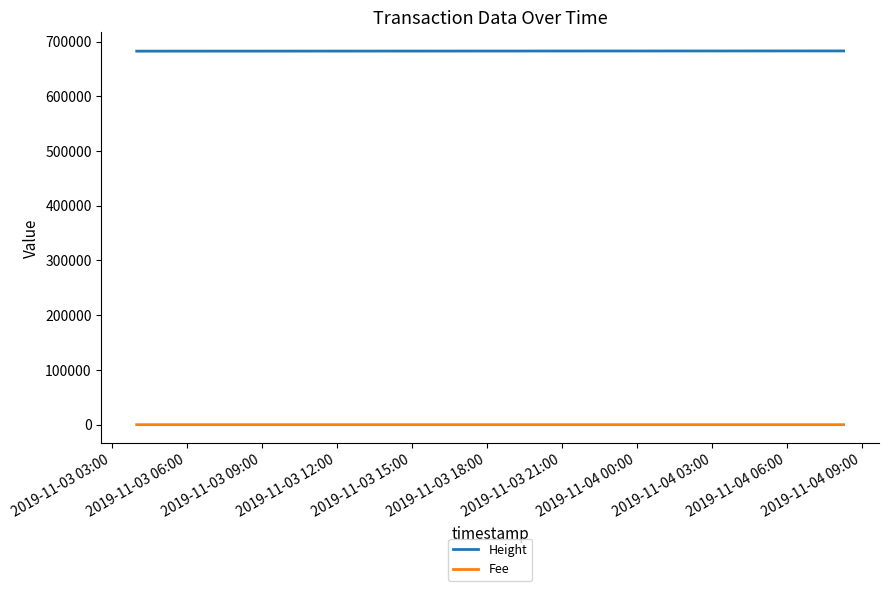

What is the maximum value shown in the chart?

682787.0